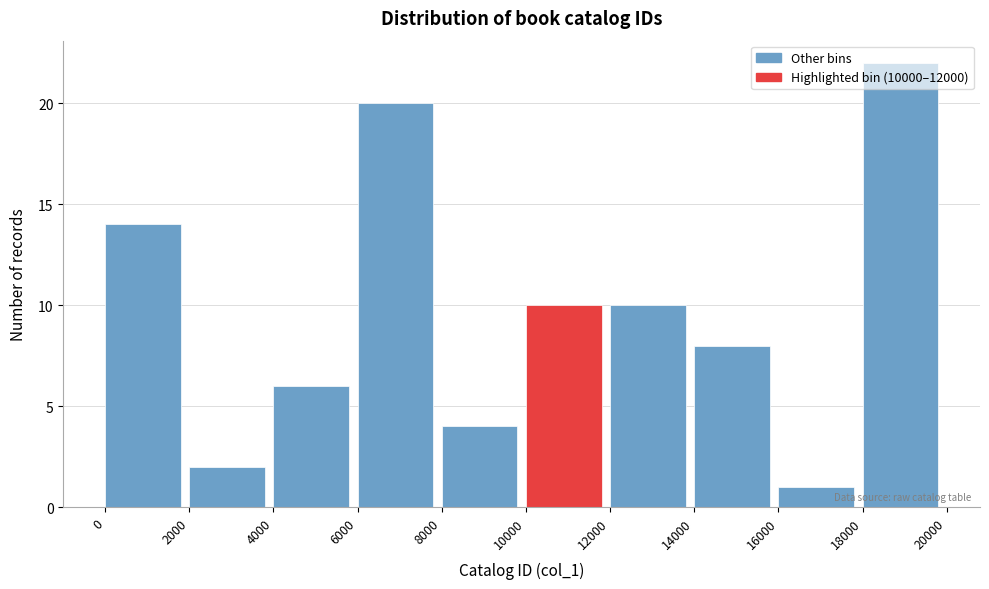

Reading left to right, transcribe this chart: for each bar, give the range it covers on the x-axis and its height. The values are not printed on the chart, so give them approximately, as read against the axis.

0 to 2000: 14
2000 to 4000: 2
4000 to 6000: 6
6000 to 8000: 20
8000 to 10000: 4
10000 to 12000: 10
12000 to 14000: 10
14000 to 16000: 8
16000 to 18000: 1
18000 to 20000: 22